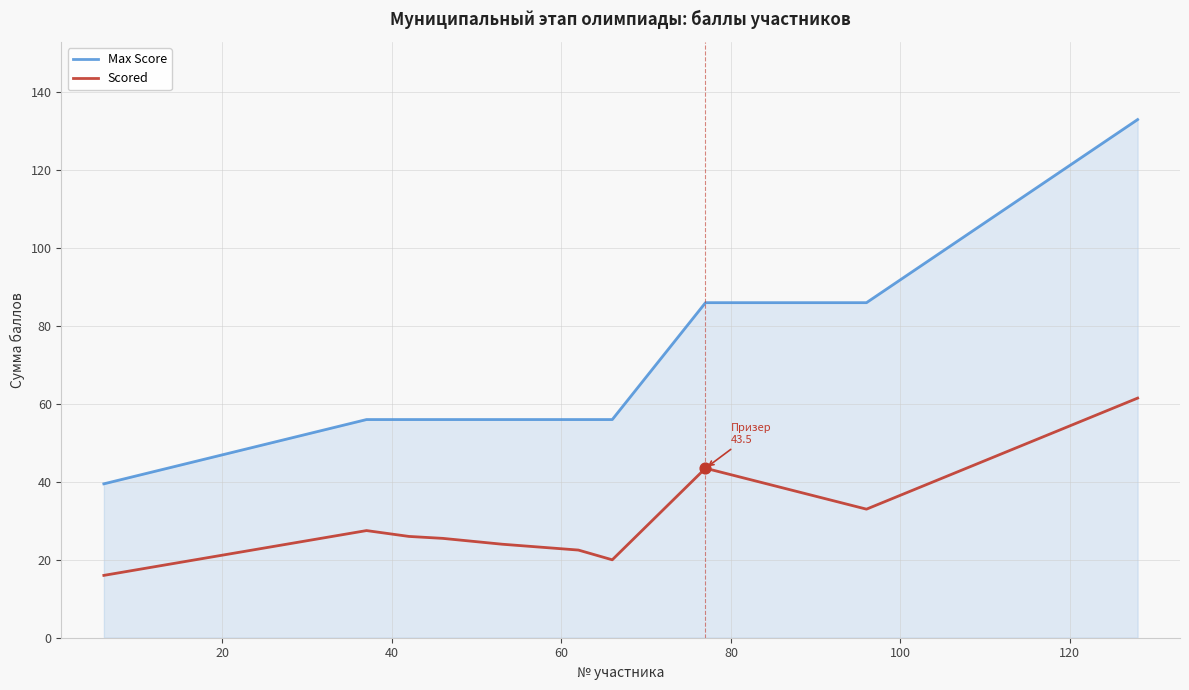

Which series has the largest total across all categories?

Max Score